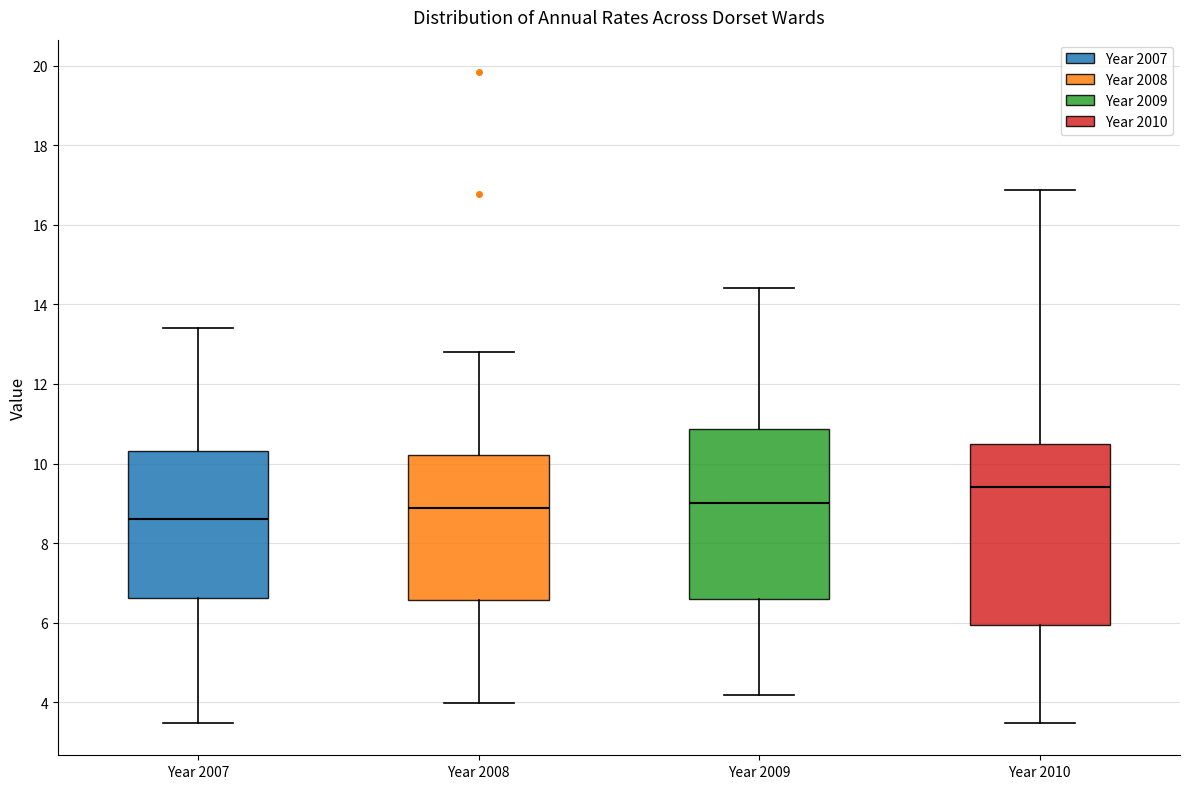

Where does the upper whisker of the box for Year 2008 end on the y-axis? The values are not printed on the chart, so give them approximately, as read against the axis.

12.8